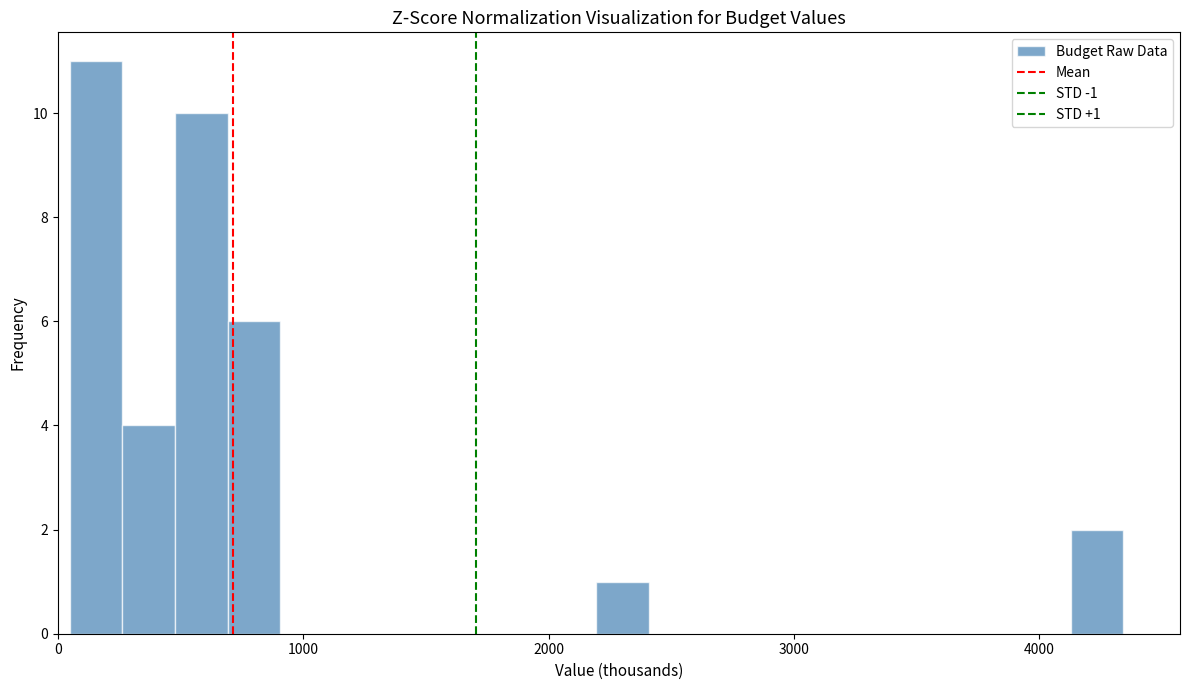

Around what value on the x-axis is the tallest bar? Give the approximate position of its centre, as read against the axis.

200